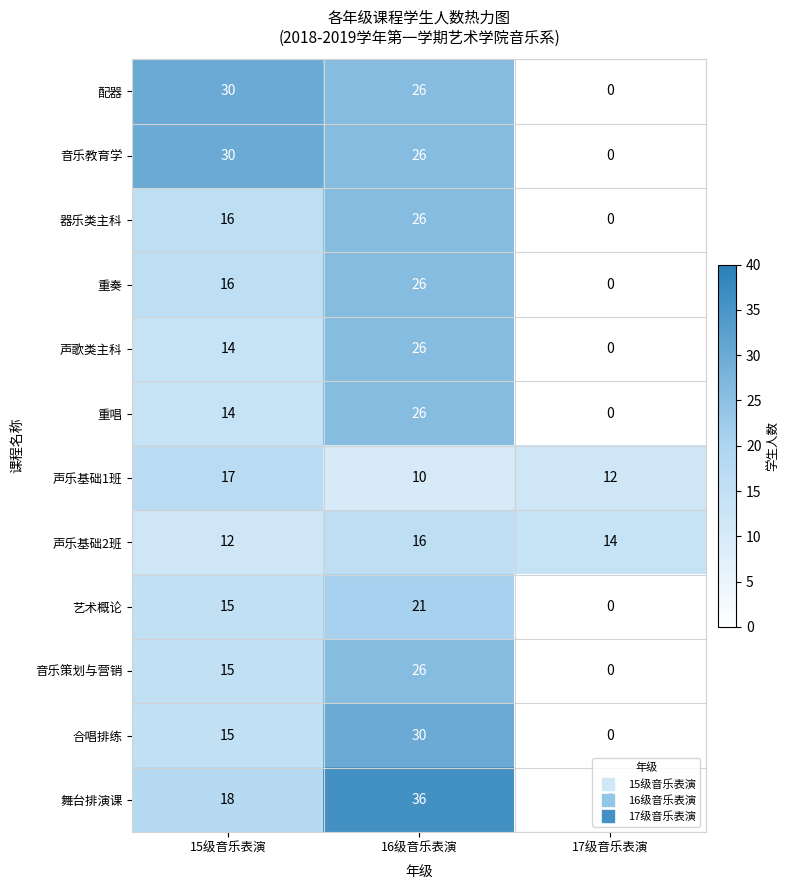

Which label corresponds to the smallest value in the chart?

17级音乐表演